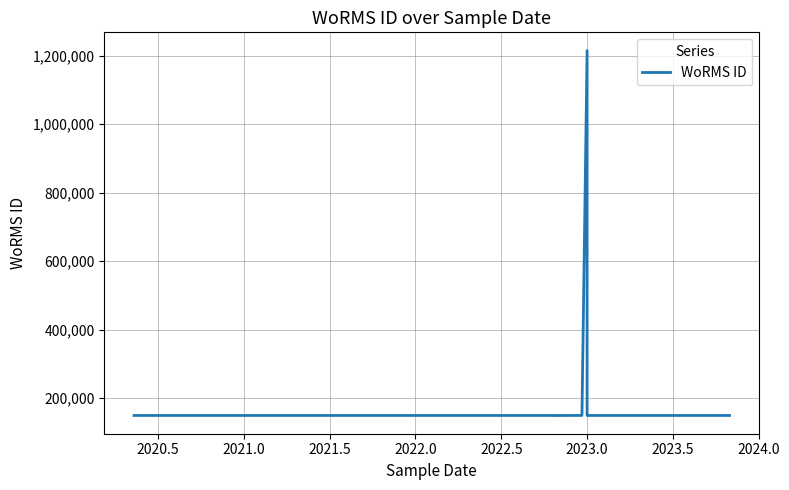

How many data points are above 149045?

1